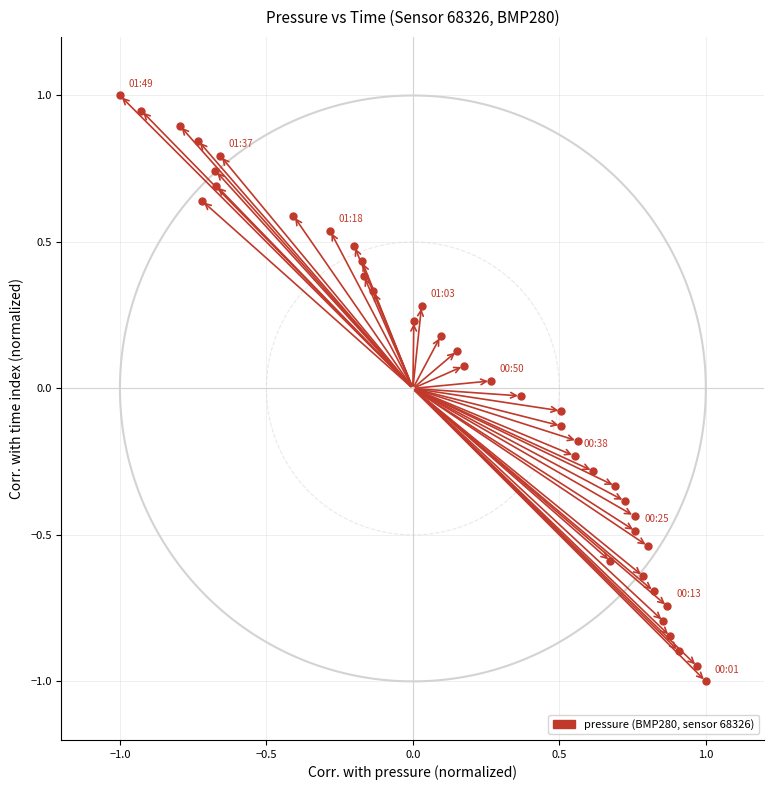

What is the range of X values (max minus min)?

2.0